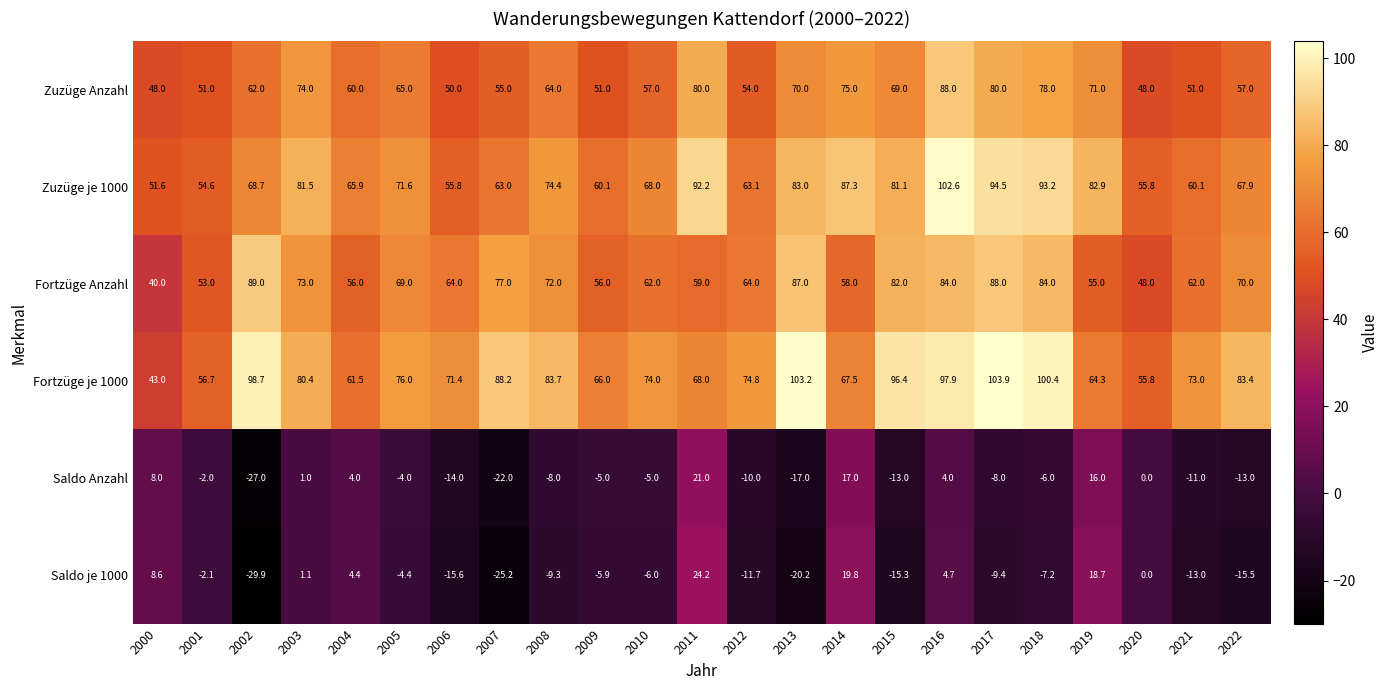

The Fortzüge Anzahl series shows 107.0 at 2010. True or false?

False